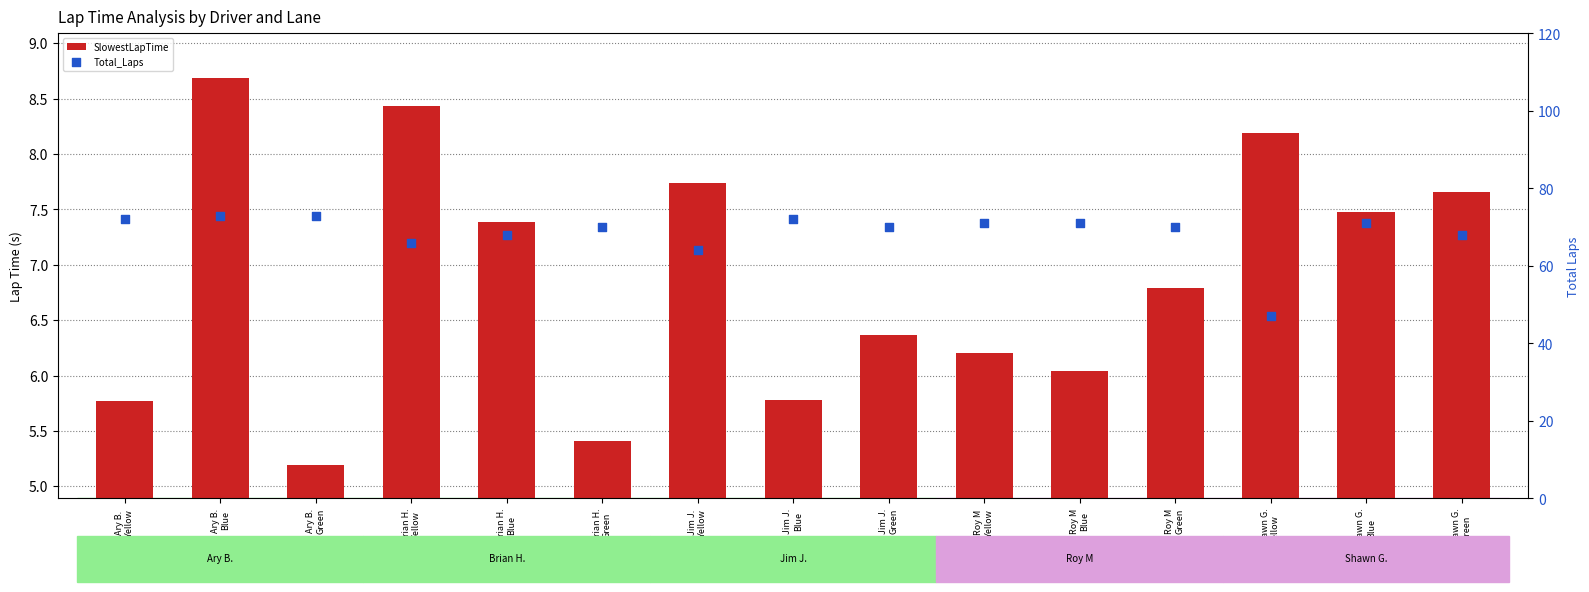

At how many categories does at least one series exceed 60?

14